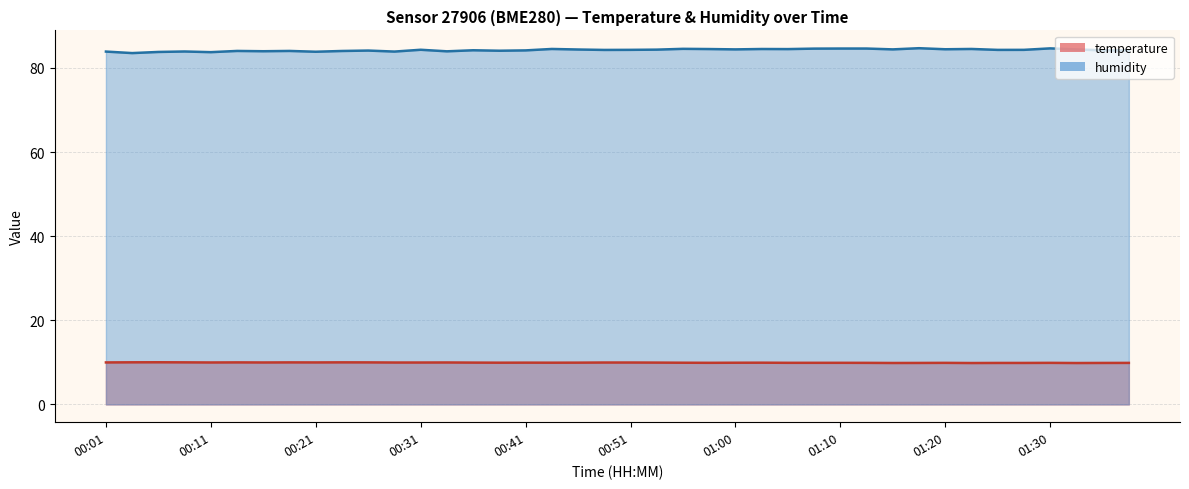

Which series has the largest total across all categories?

humidity